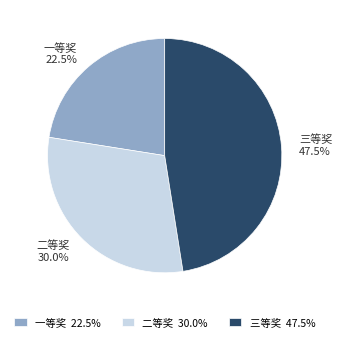

Rank the categories by value from lowest to highest.

一等奖, 二等奖, 三等奖